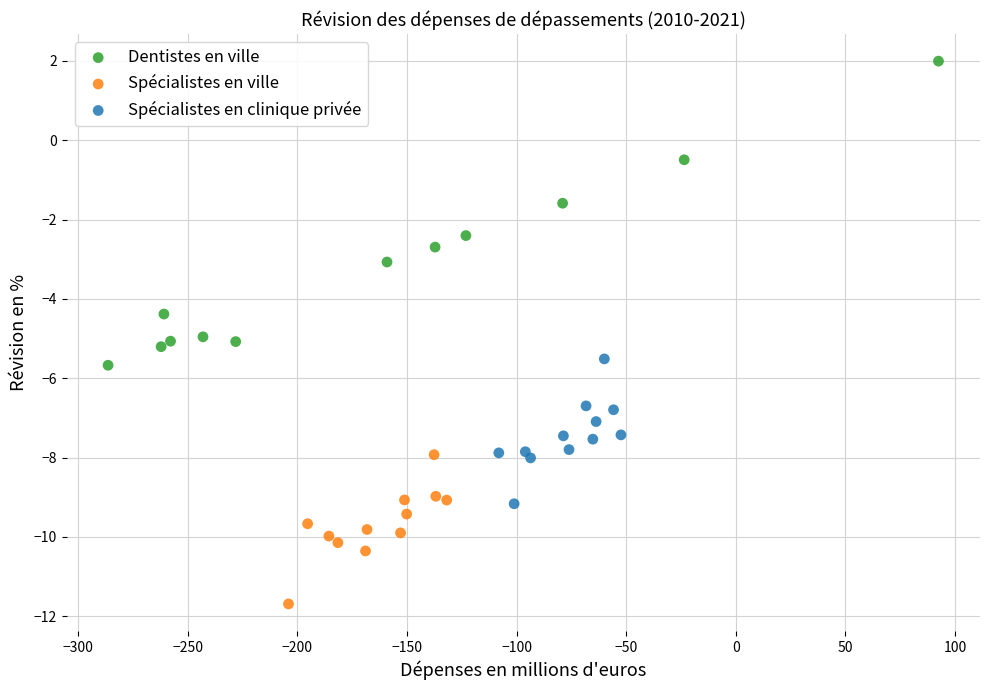

Which series reaches the minimum Y coordinate?

Spécialistes en ville